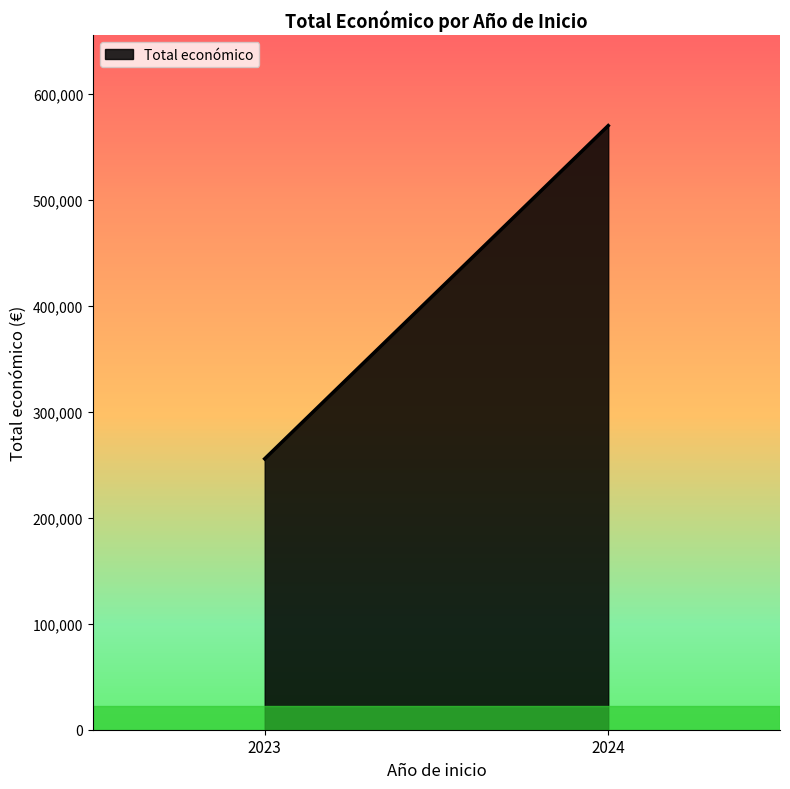

The value at 2024 is 91360. True or false?

False